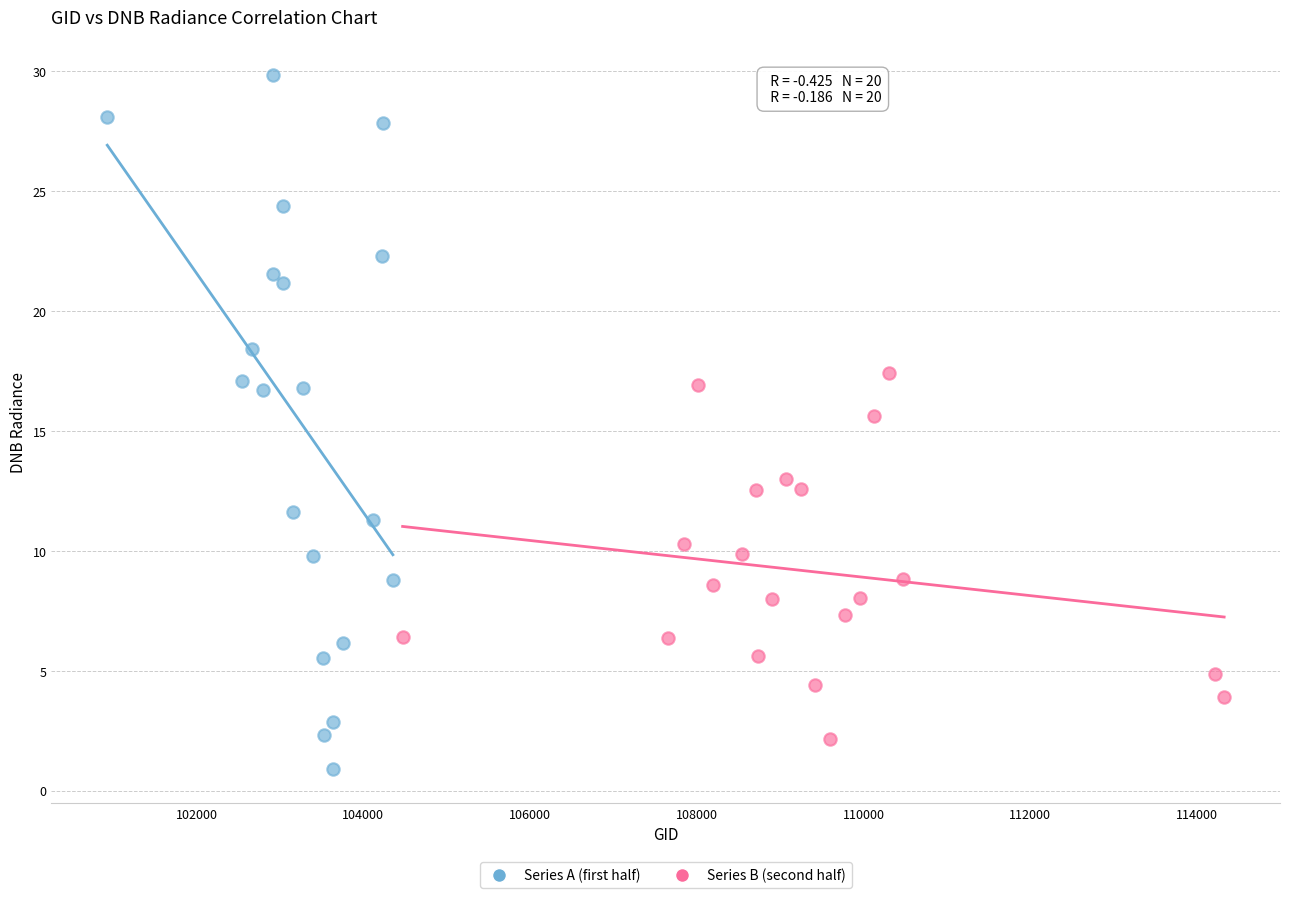

Which series has the widest spread of Y values?

Series A (first half)